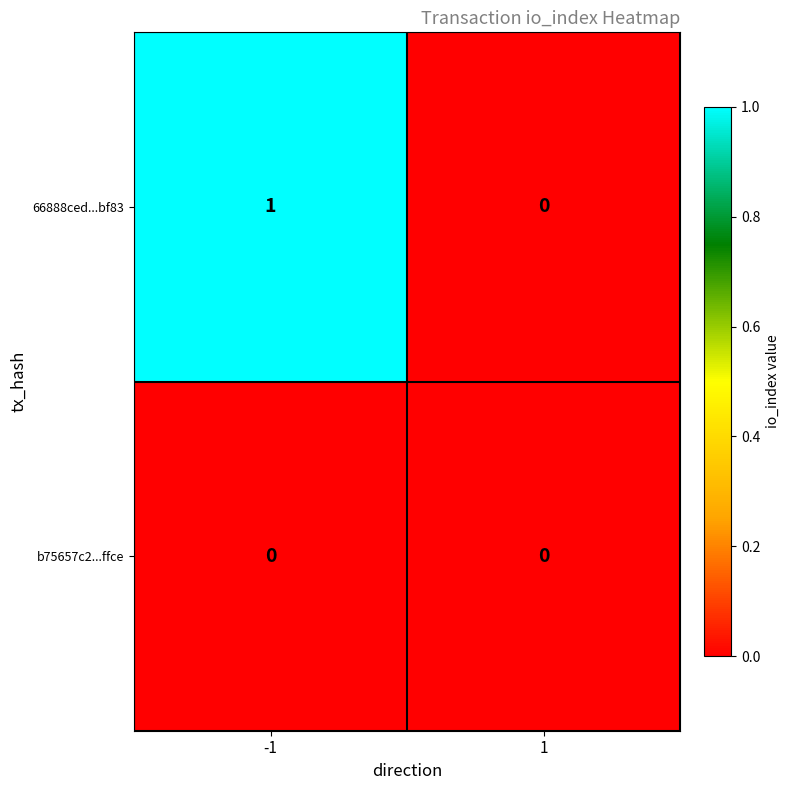

Rank the series by their average value, from lowest to highest.

b75657c2...ffce, 66888ced...bf83